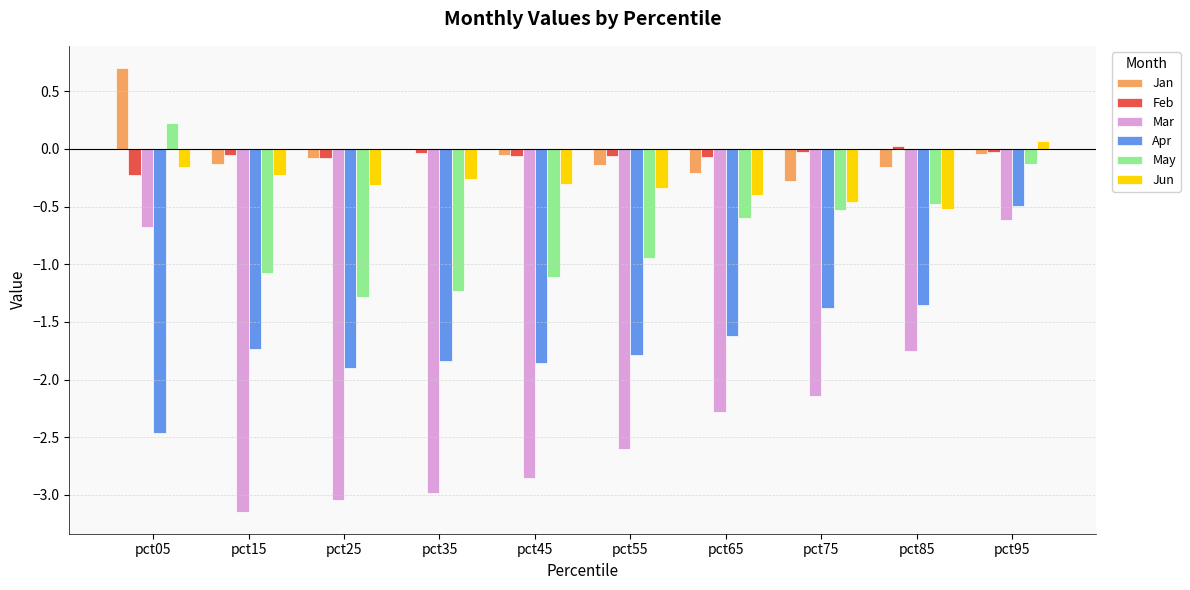

How many Apr values are between -1 and 0?

1